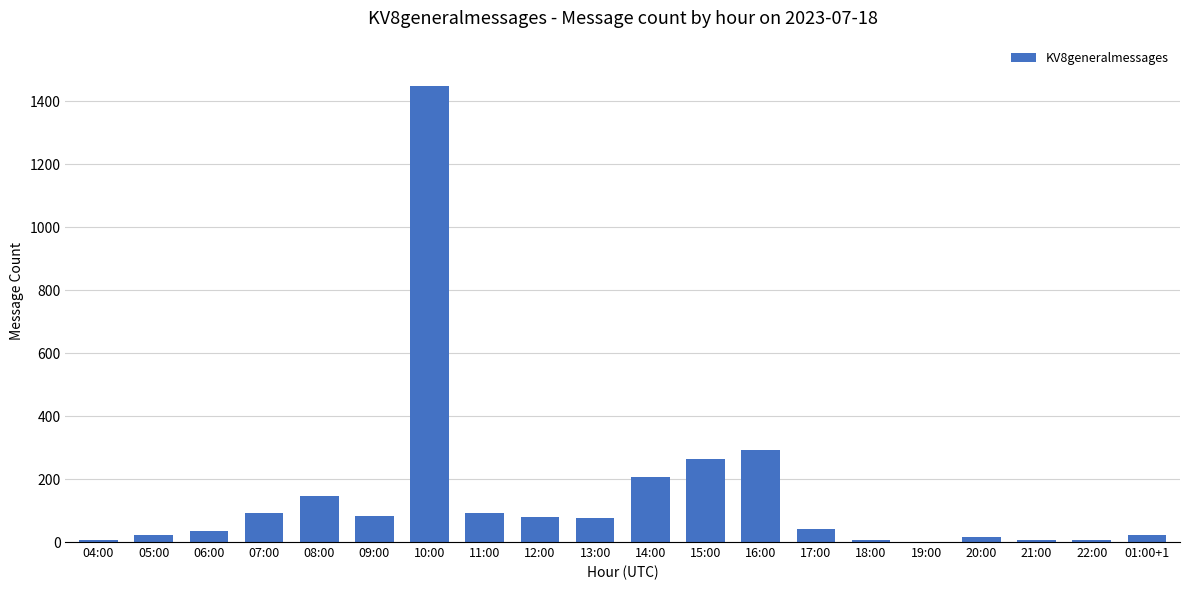

Between 12:00 and 04:00, which is larger?

12:00